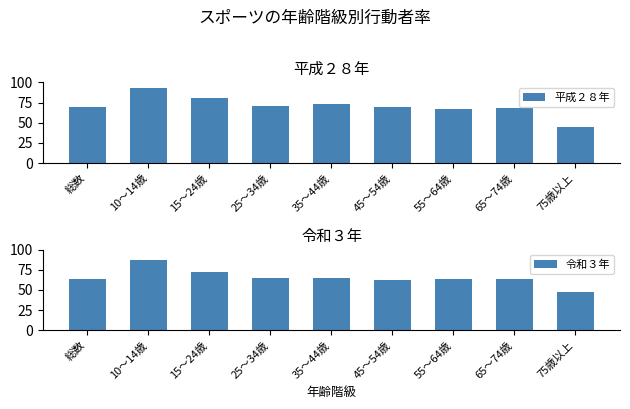

True or false: 令和３年 has a value of 85.4 at 75歳以上.

False